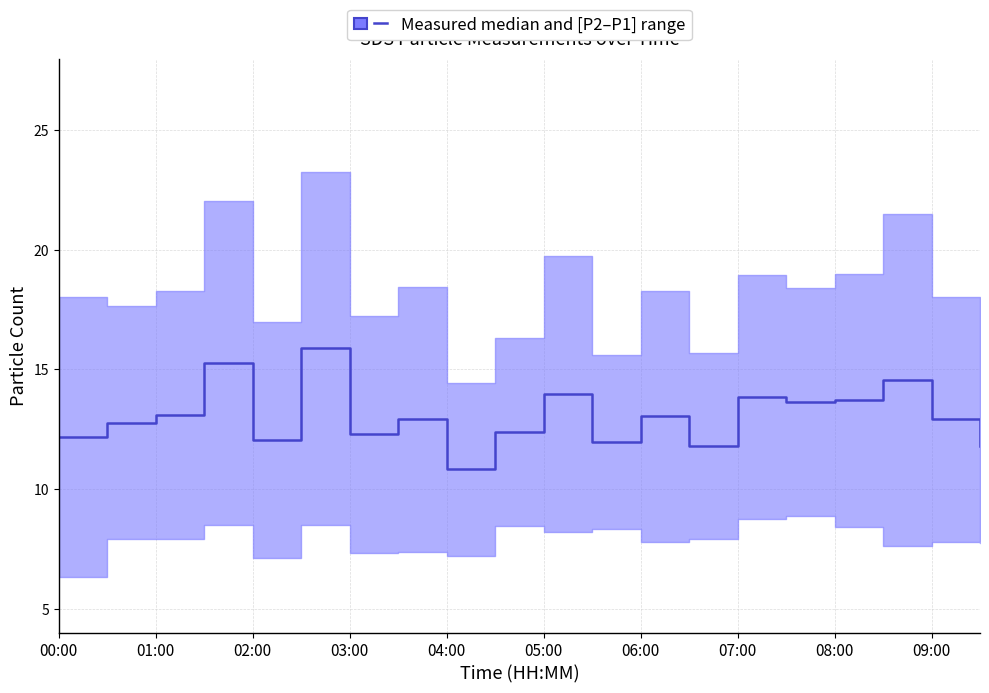

At which label does the data first exceed 12?

00:00